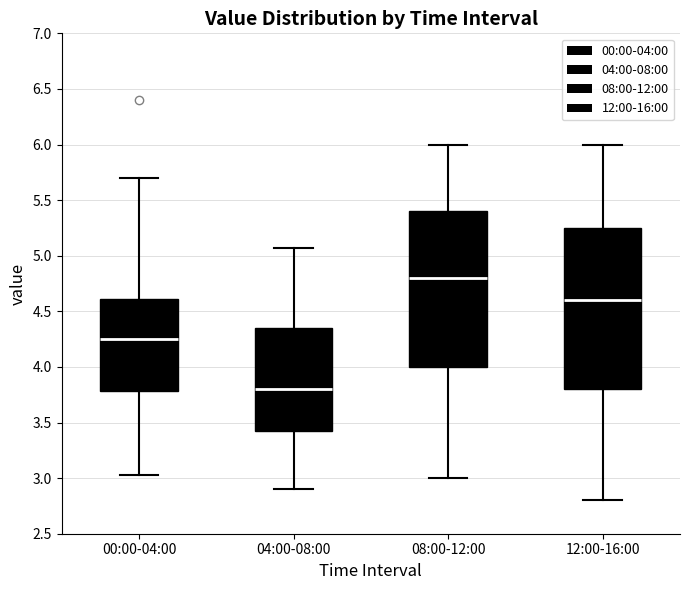

Reading left to right, transcribe this box plot: for each box, give where its median line is, the range the box spans, and where its two whiskers end, as read against the y-axis. The values are not printed on the chart, so give them approximately, as read against the axis.

00:00-04:00: median 4.25, box 3.80 to 4.60, whiskers 3.05 to 5.70
04:00-08:00: median 3.80, box 3.40 to 4.35, whiskers 2.90 to 5.05
08:00-12:00: median 4.80, box 4.00 to 5.40, whiskers 3.00 to 6.00
12:00-16:00: median 4.60, box 3.80 to 5.25, whiskers 2.80 to 6.00